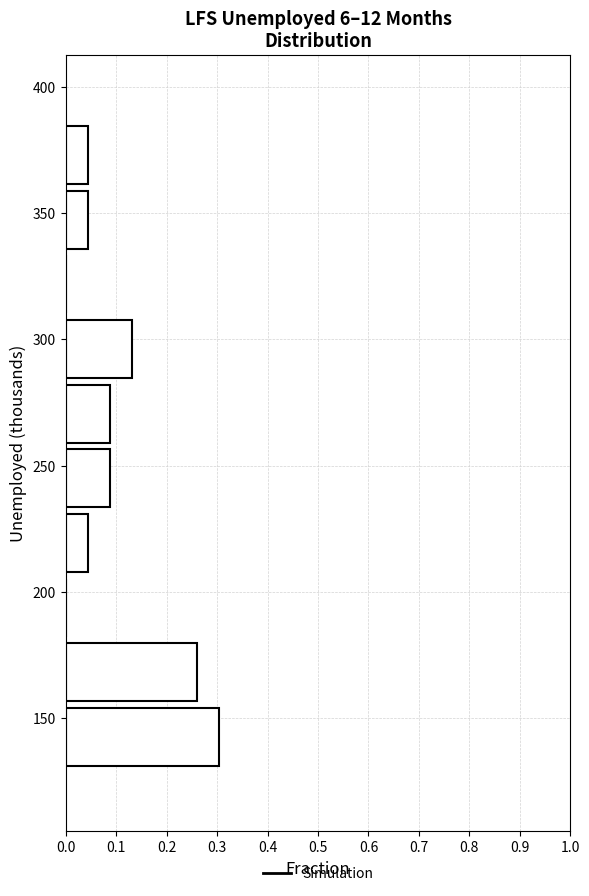

Reading bottom to top, list every bar in this chart as the range it spans on the y-axis followed by its length. Neither the bar edges nor the lengths are printed on the chart, so give them approximately, as read against the axes.

130 to 155: 0.30
155 to 180: 0.26
180 to 210: 0
210 to 235: 0.04
235 to 260: 0.09
260 to 285: 0.09
285 to 310: 0.13
310 to 335: 0
335 to 360: 0.04
360 to 385: 0.04